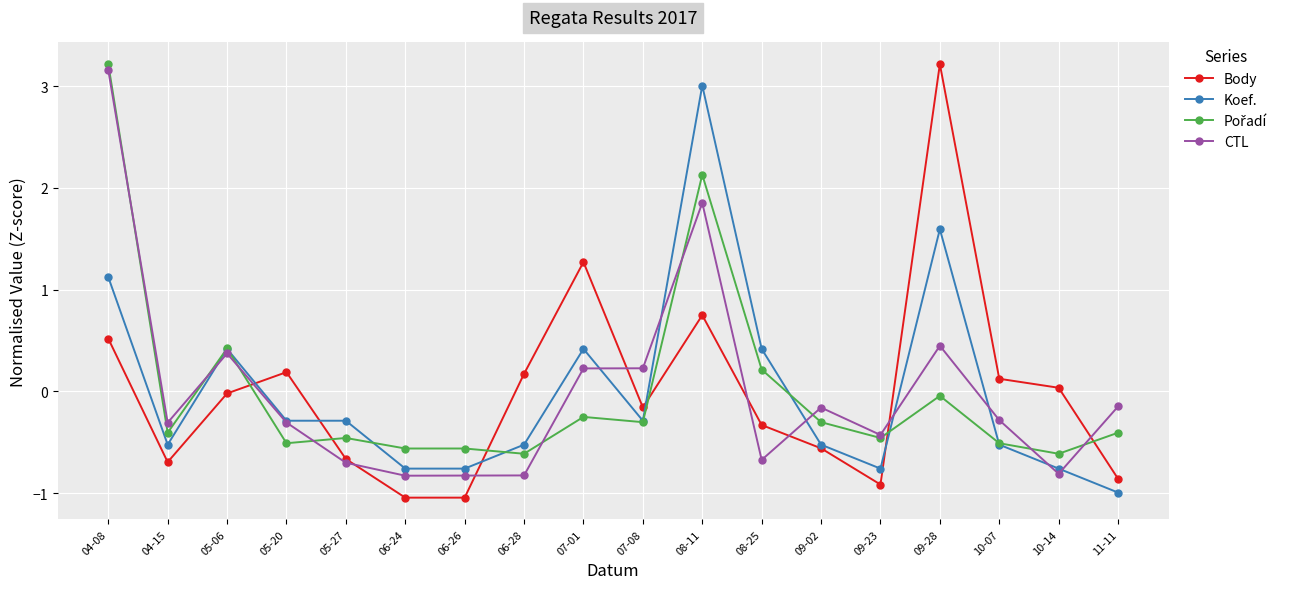

What is the difference between the Koef. values at 07-08 and 04-15?

0.2